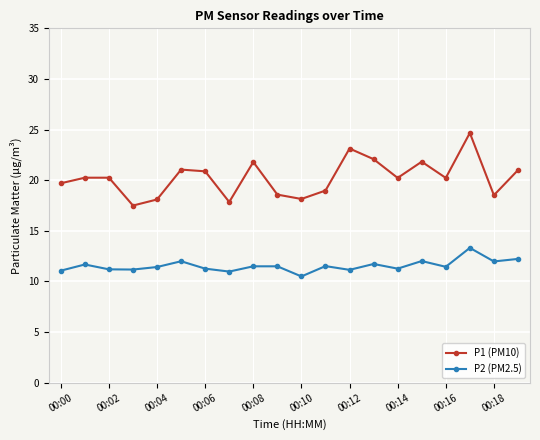

Which series has the largest range (max minus min)?

P1 (PM10)